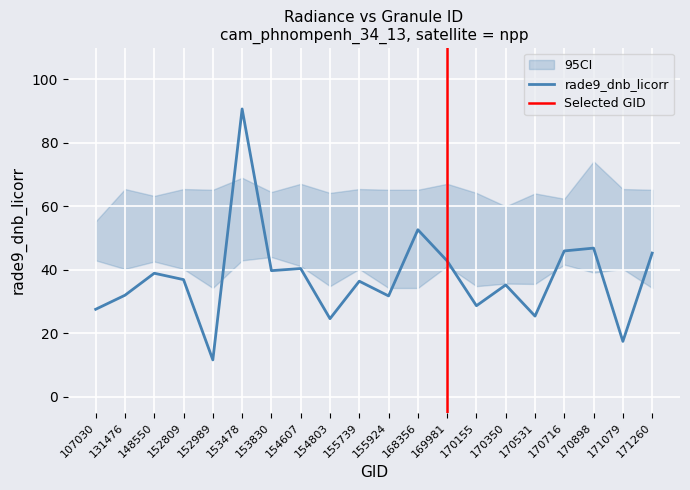

Reading left to right, extract all data points from this chart.

rade9_dnb_licorr: 107030=27.6	131476=32.0	148550=38.9	152809=36.9	152989=11.6	153478=90.7	153830=39.7	154607=40.4	154803=24.6	155739=36.4	155924=31.8	168356=52.6	169981=42.8	170155=28.7	170350=35.2	170531=25.4	170716=46.0	170898=46.8	171079=17.4	171260=45.3
ci_upper: 107030=55.3	131476=65.5	148550=63.3	152809=65.5	152989=65.2	153478=69.0	153830=64.5	154607=67.1	154803=64.2	155739=65.5	155924=65.2	168356=65.2	169981=67.1	170155=64.2	170350=60.0	170531=64.1	170716=62.4	170898=74.2	171079=65.5	171260=65.2
ci_lower: 107030=43.0	131476=40.3	148550=42.6	152809=40.3	152989=34.3	153478=43.0	153830=44.0	154607=41.2	154803=34.9	155739=40.3	155924=34.3	168356=34.3	169981=41.2	170155=34.9	170350=35.7	170531=35.5	170716=41.7	170898=39.1	171079=40.3	171260=34.3